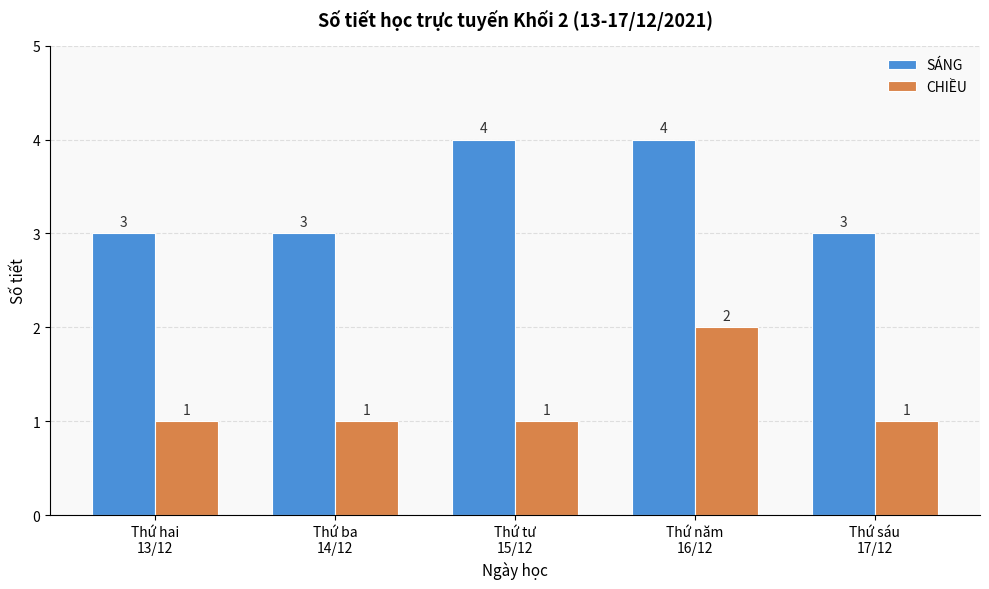

Reading right to left, extract all data points from this chart.

SÁNG: 3	4	4	3	3
CHIỀU: 1	2	1	1	1